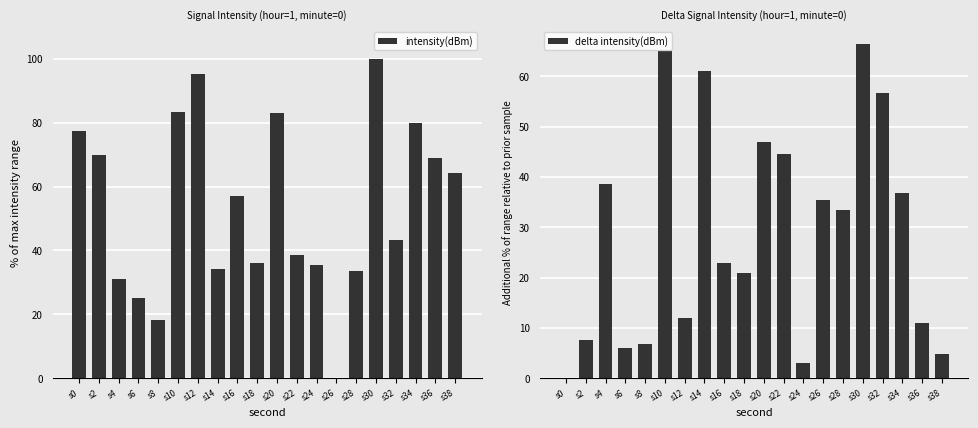

What is the total value across all series at s2?

77.4